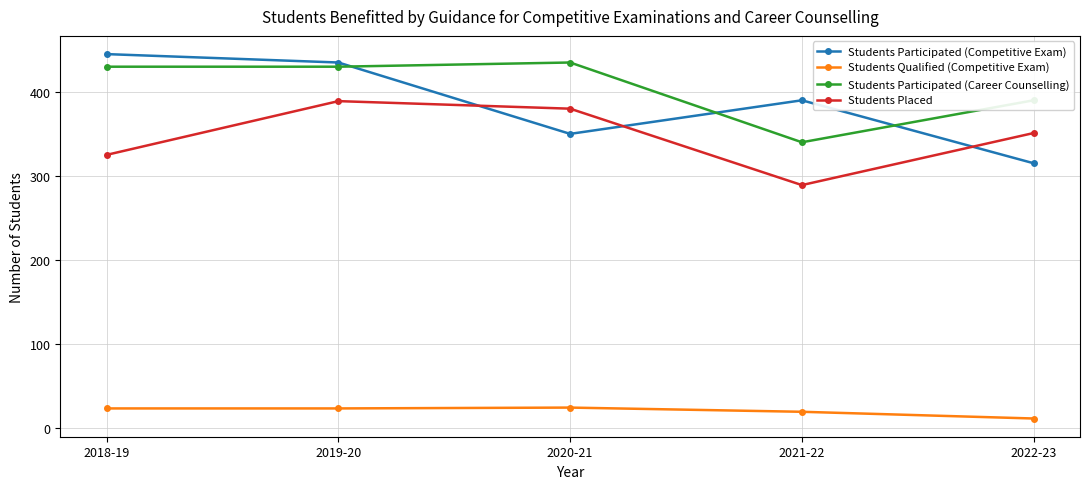

At how many categories does at least one series exceed 45?

5